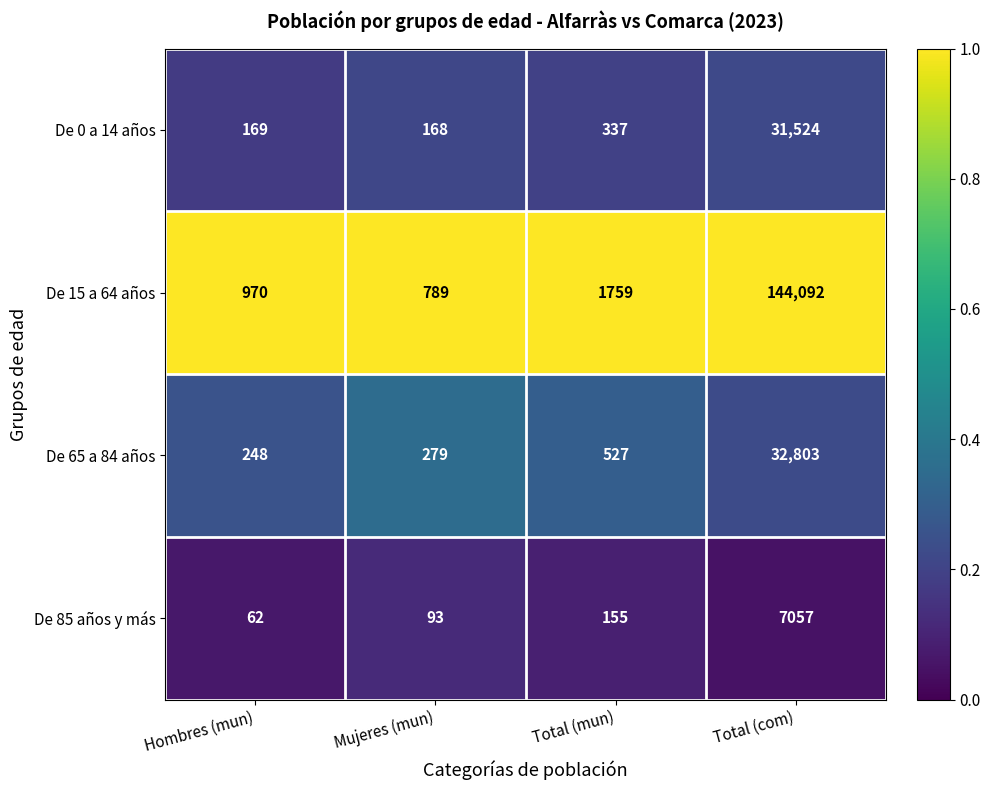

Count the number of data series in this chart.

4